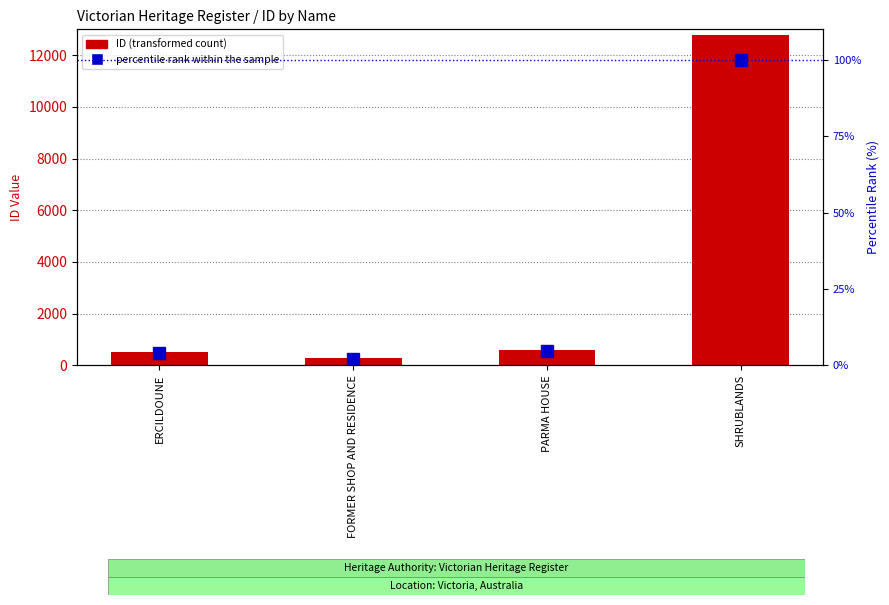

What is the minimum value shown in the chart?

2.1